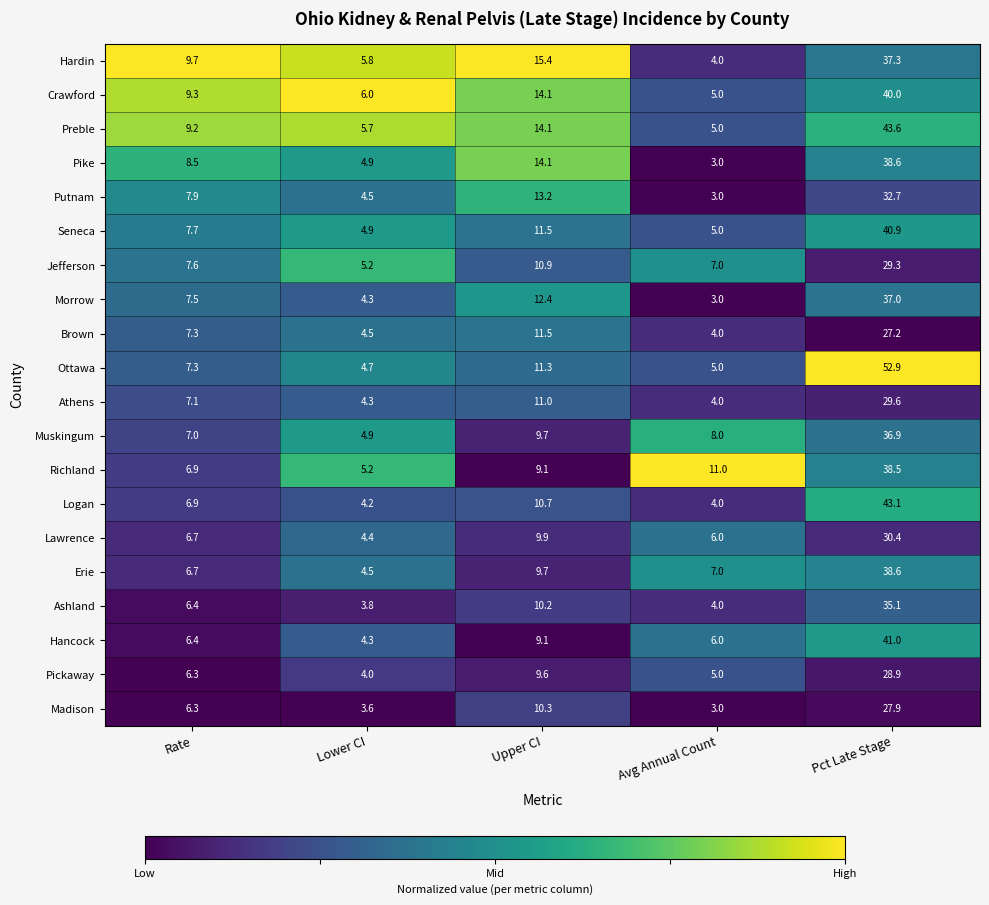

True or false: Preble has a value of 5.7 at Lower CI.

True